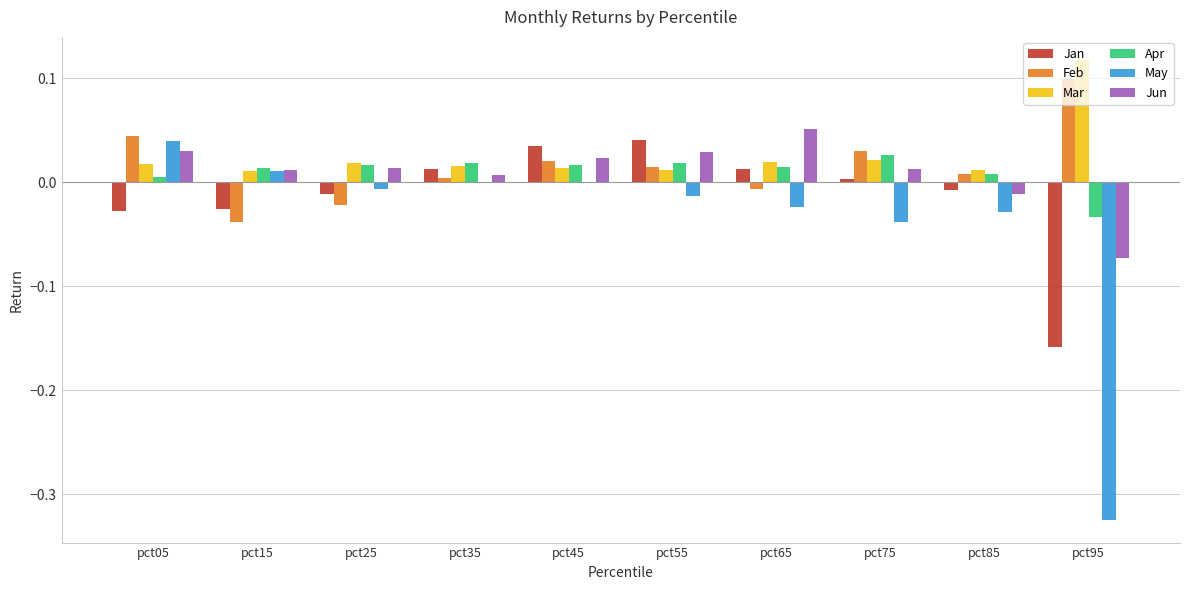

Between pct55 and pct85, which series saw the biggest shift?

Jan